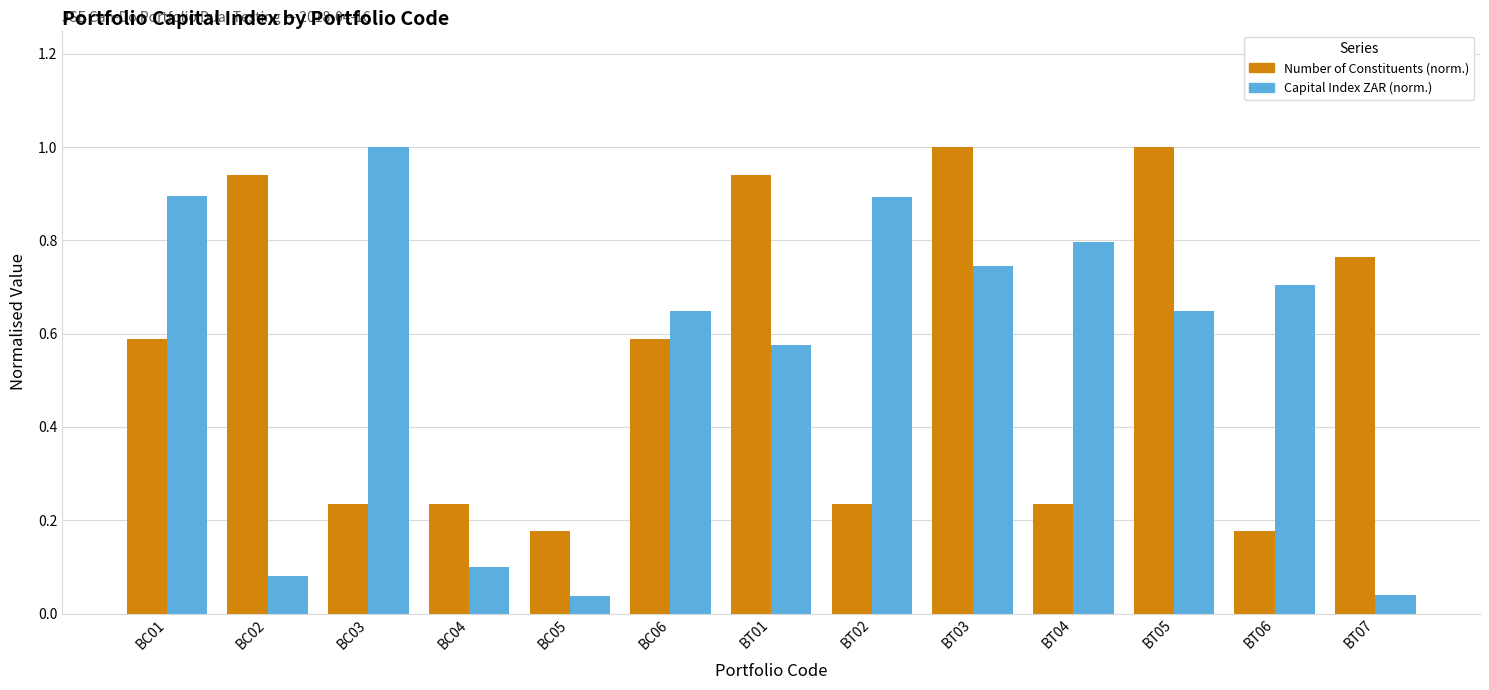

At which category is the sum across all series the highest?

BT03